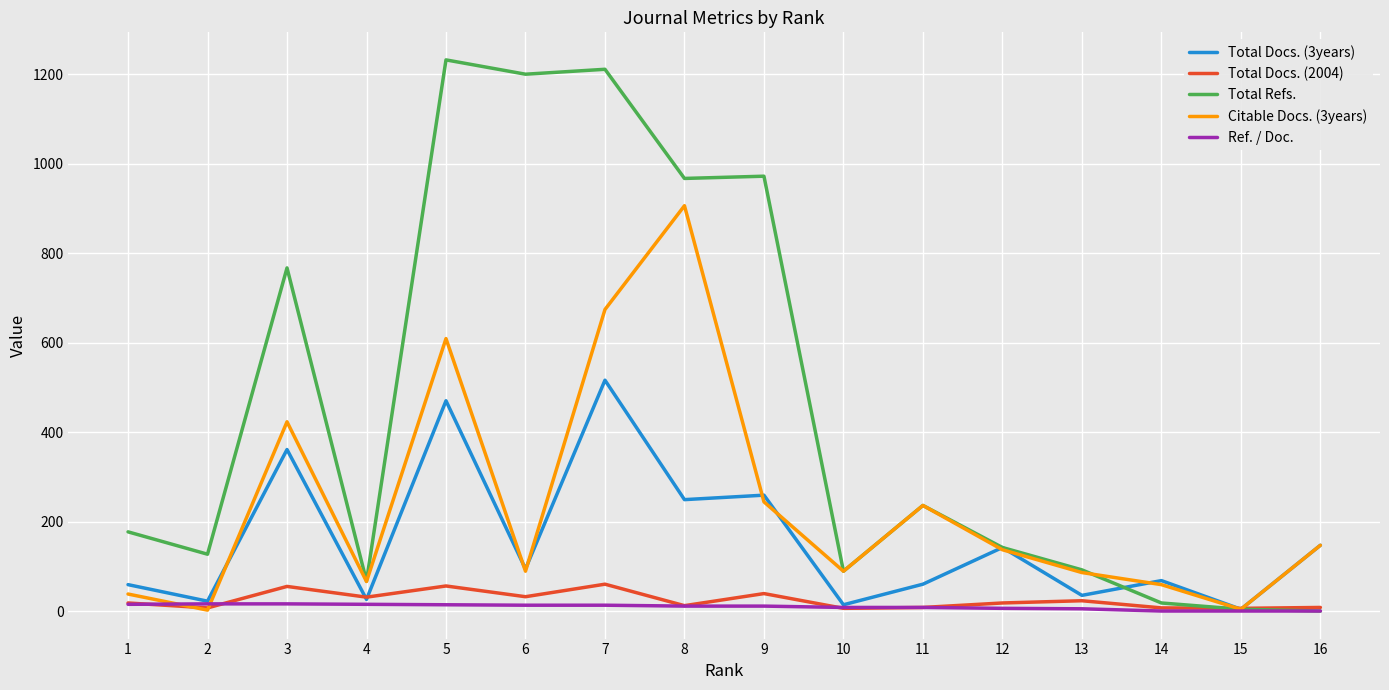

What is the greatest value displayed?

1232